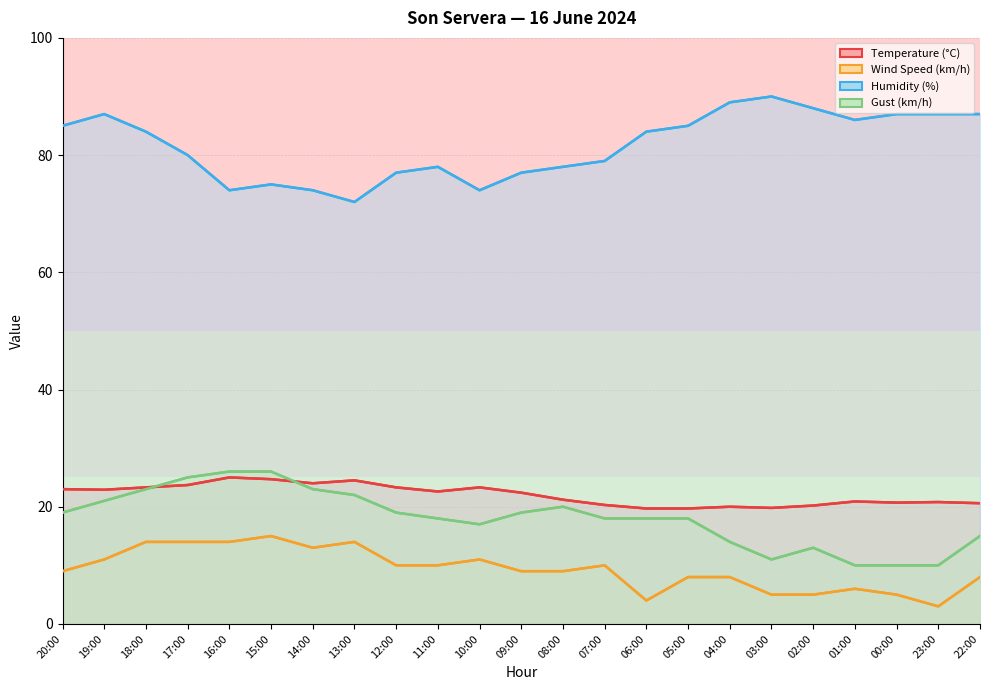

Which series has the largest total across all categories?

Humidity (%)